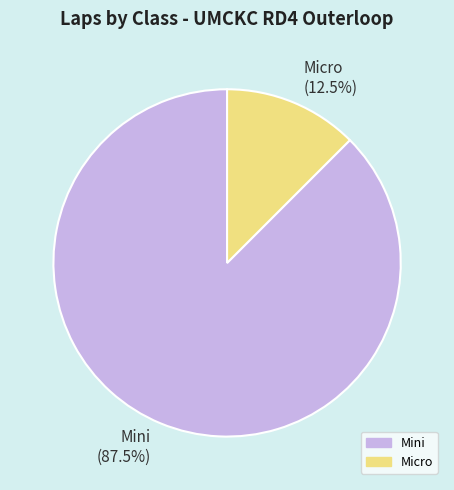

Is there a majority slice in this chart?

Yes